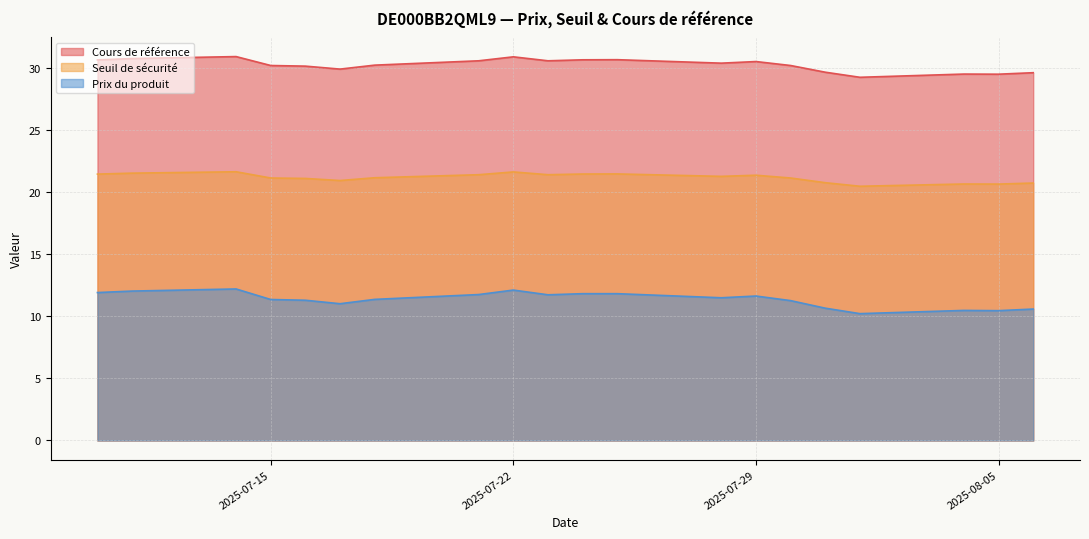

Which series has the largest total across all categories?

Cours de référence